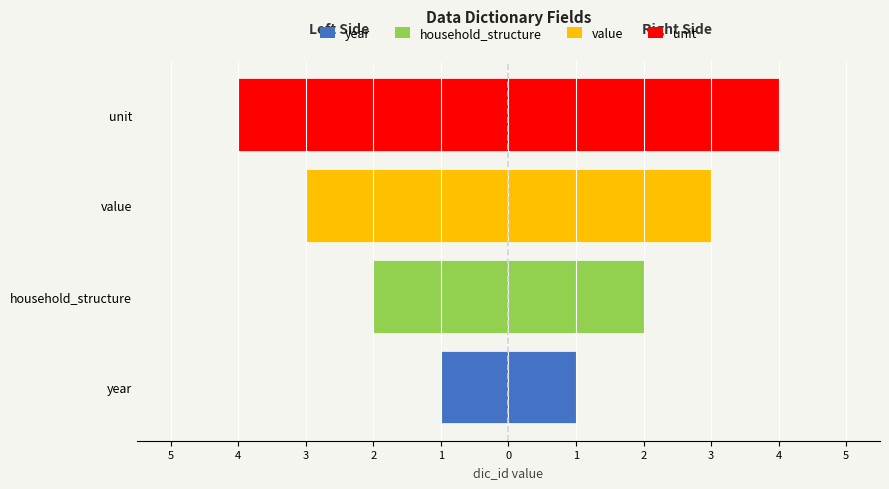

At which label does the data first exceed -2?

year